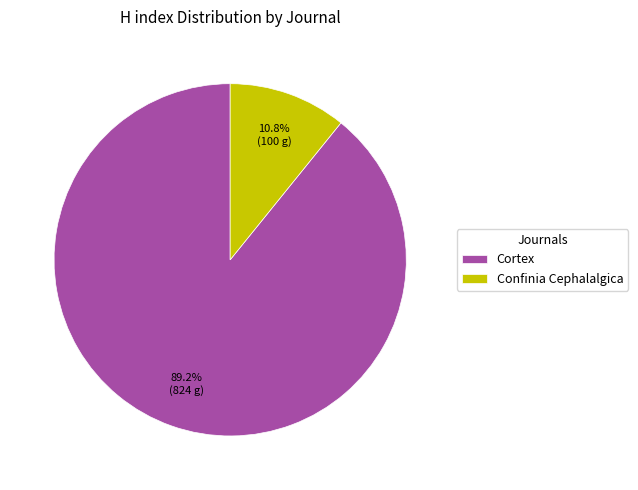

How many slices are in this pie chart?

2